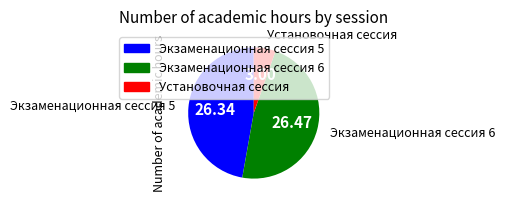

Which has a higher value, Экзаменационная сессия 5 or Установочная сессия?

Экзаменационная сессия 5